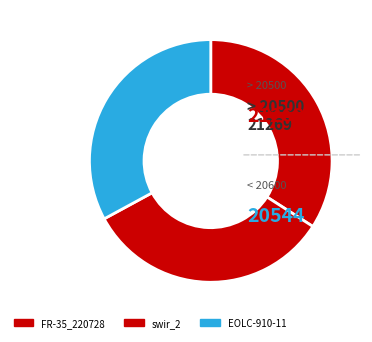

Is there a majority slice in this chart?

No